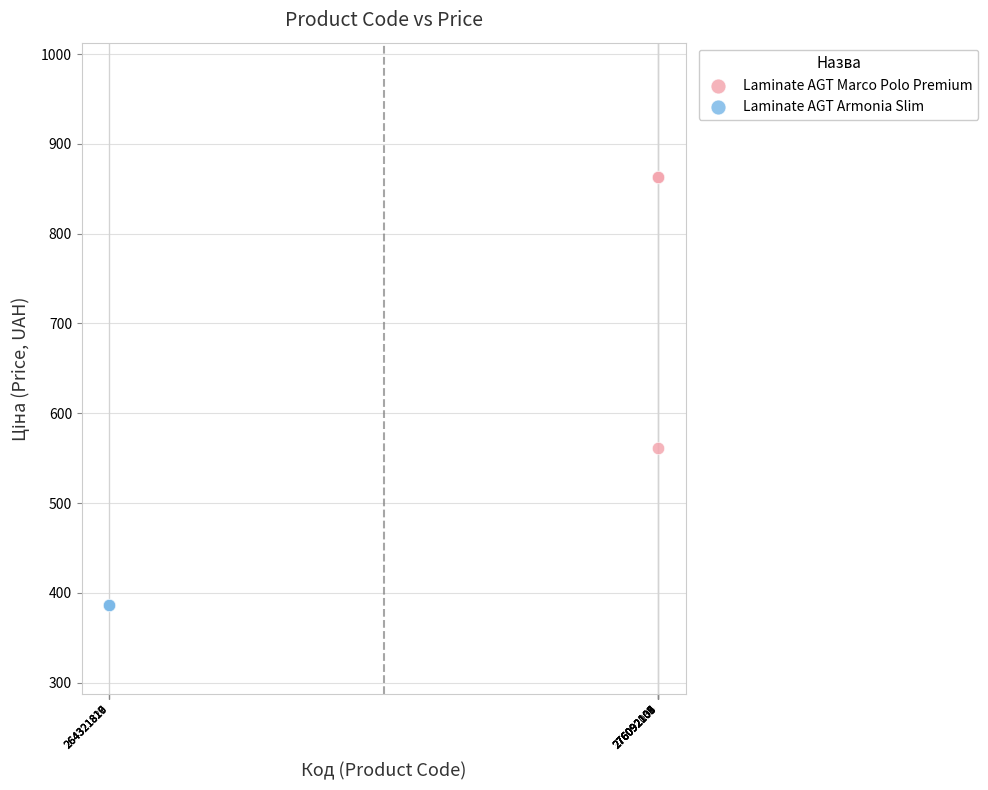

Which series contains the highest Y value?

Laminate AGT Marco Polo Premium